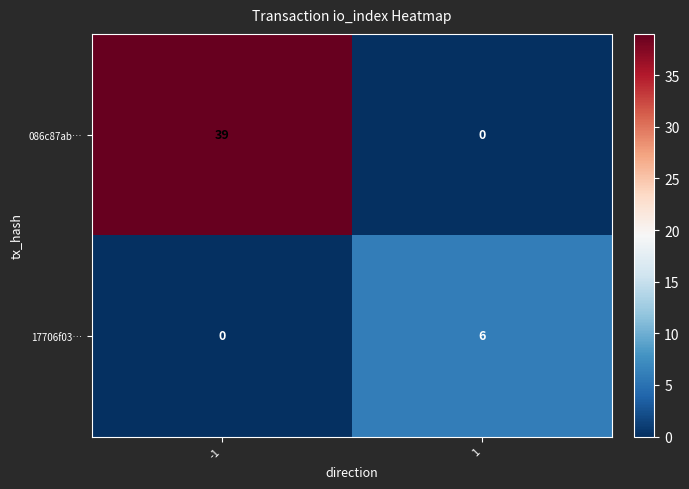

What is the difference between the highest and lowest values at -1?

39